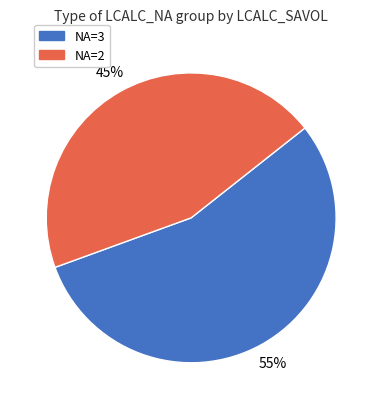

Is there a majority slice in this chart?

Yes